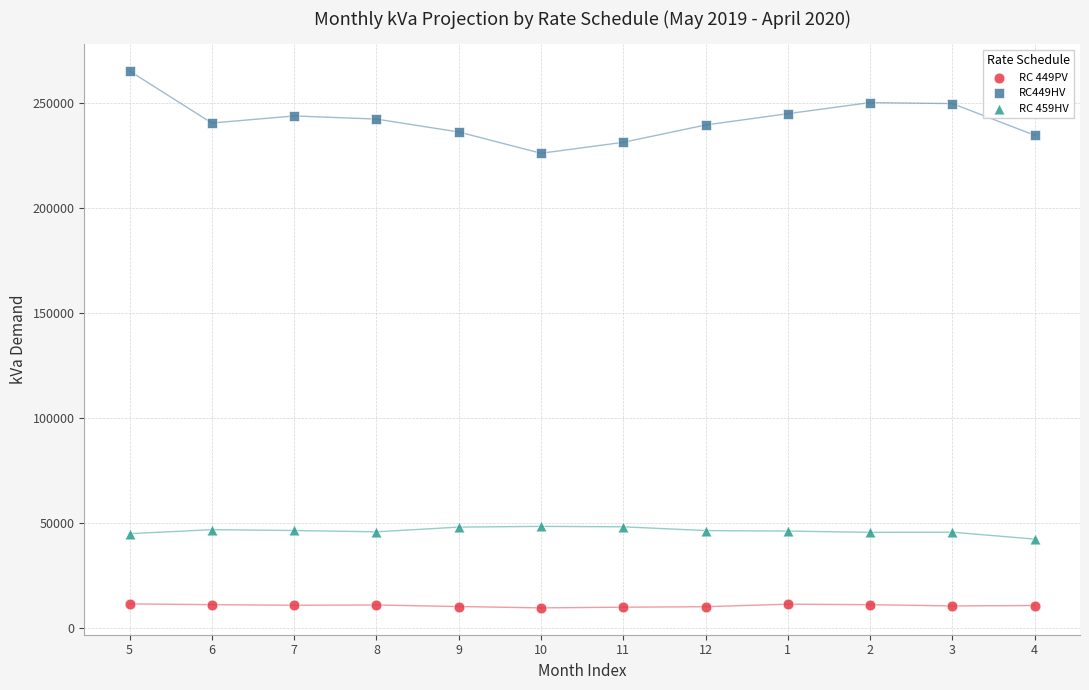

What are all the series names shown in the legend?

RC 449PV, RC449HV, RC 459HV